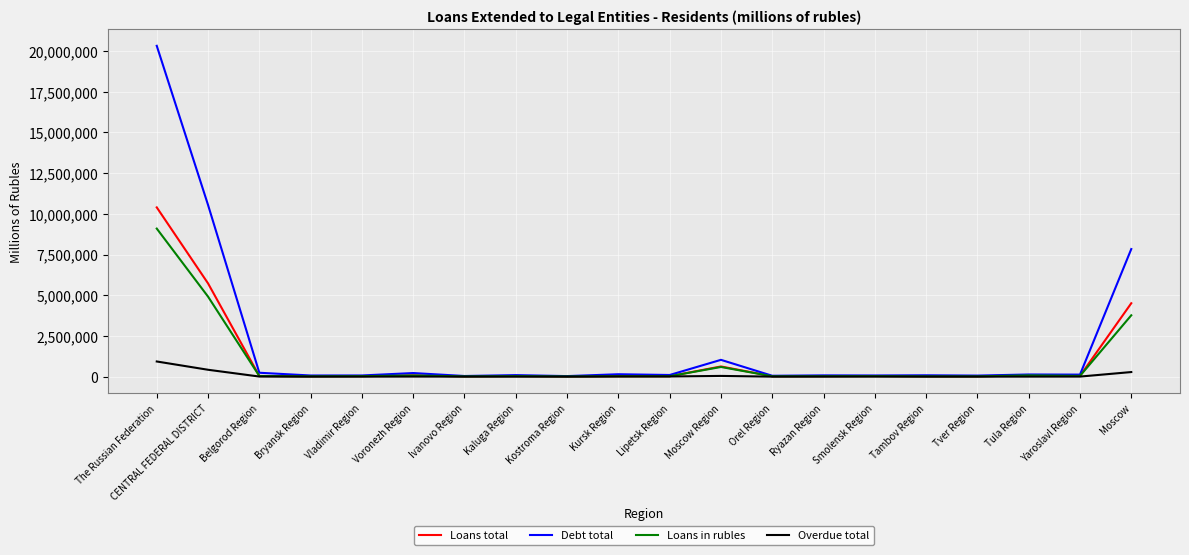

Is the value of Loans total at Moscow Region greater than the value of Overdue total at Tula Region?

Yes